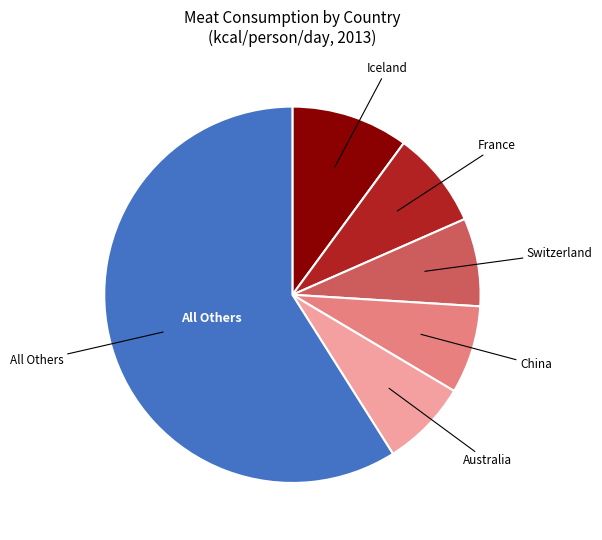

True or false: Australia accounts for 7% of the total.

True